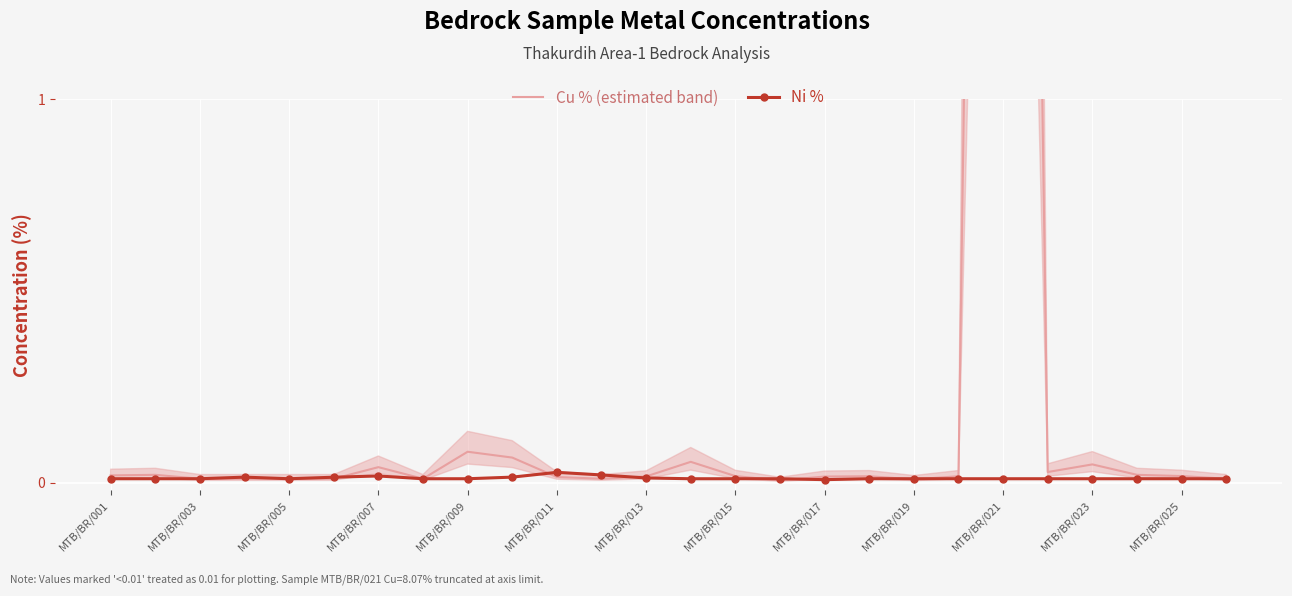

Is it true that Ni % equals 0.0 at MTB/BR/021?

True